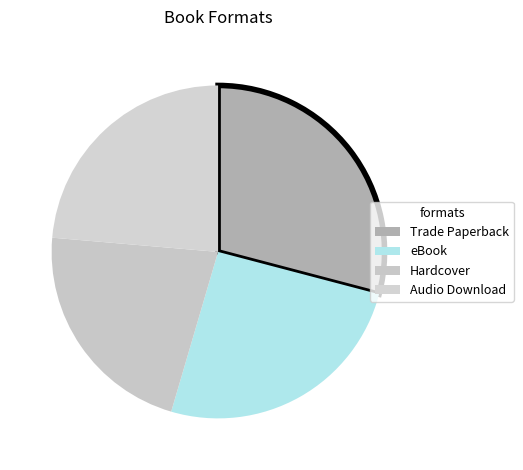

Rank the categories by value from highest to lowest.

Trade Paperback, eBook, Audio Download, Hardcover